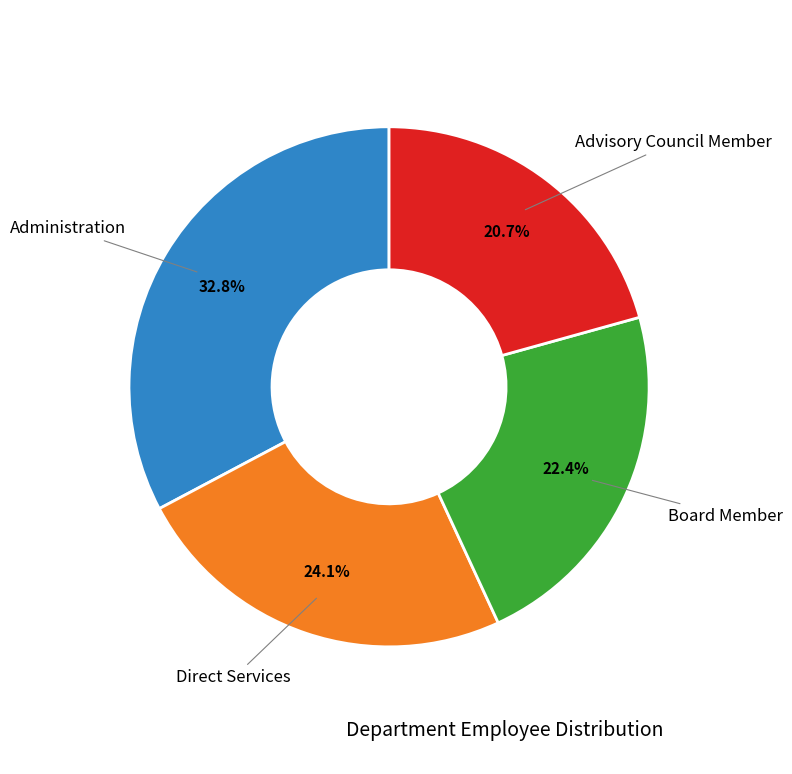

Is there a majority slice in this chart?

No